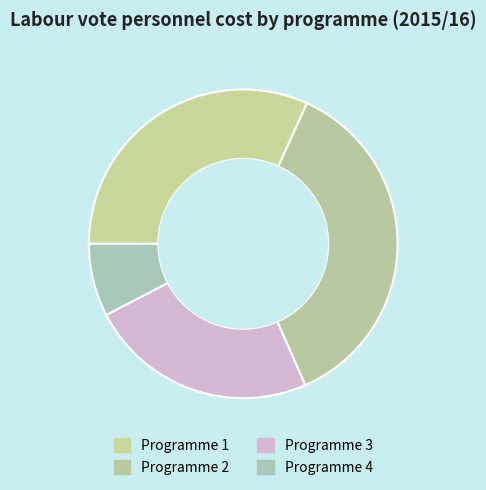

Does Programme 4 account for over 50% of the chart?

No